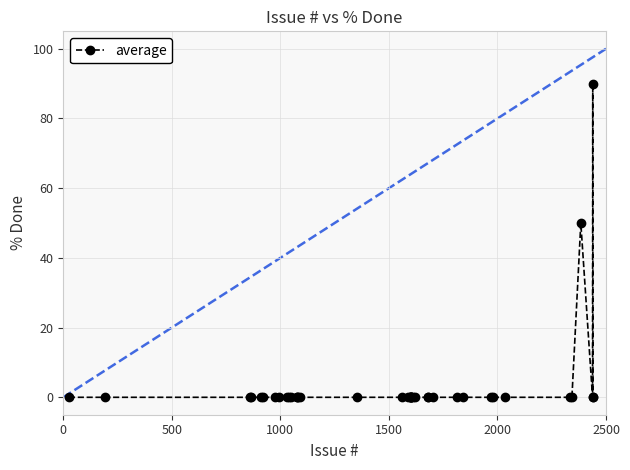

What is the difference between the second highest and minimum values?

50